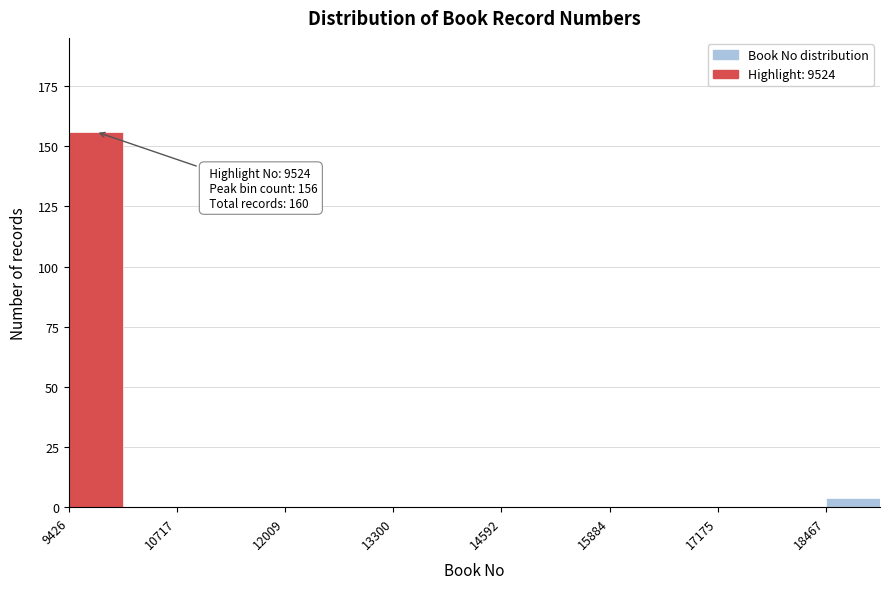

Read against the x-axis, roughly where is the centre of the tallest bar?

9800